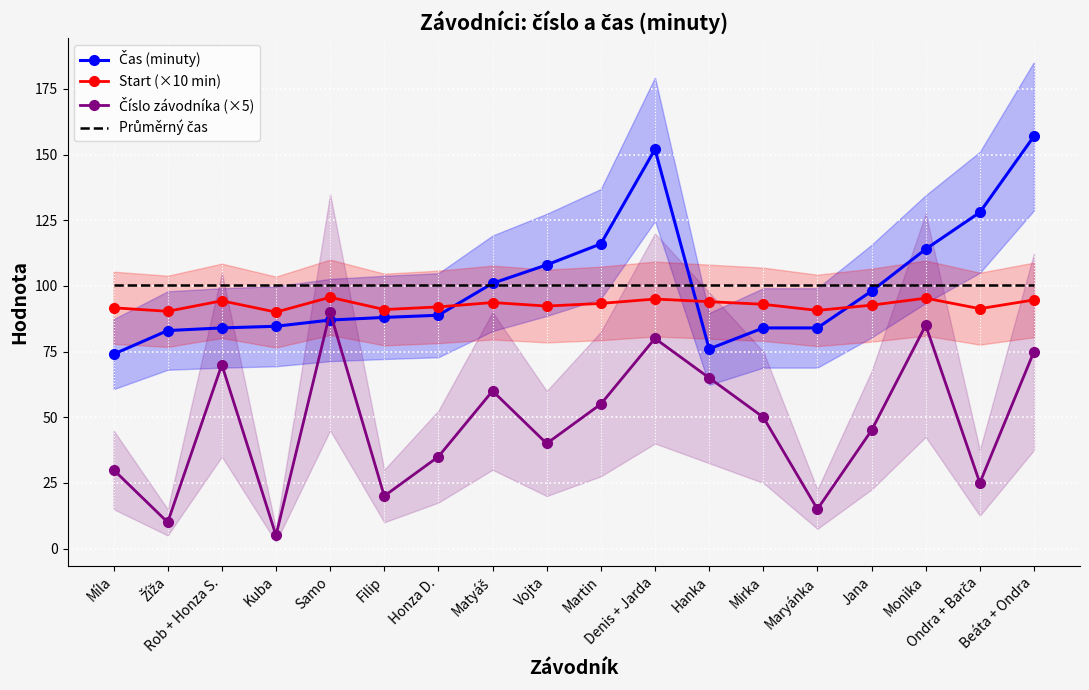

The Číslo závodníka (×5) series shows 12.1 at Vojta. True or false?

False